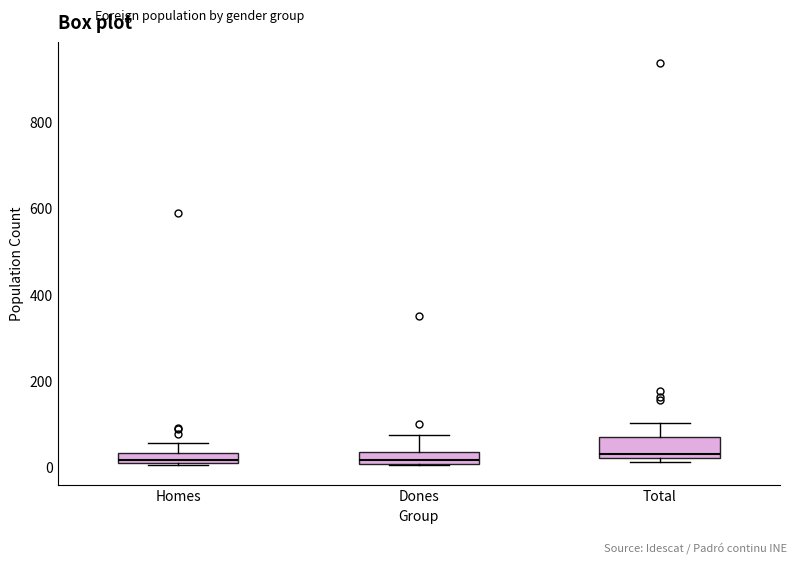

Where is the upper edge of the box for Homes on the y-axis? The values are not printed on the chart, so give them approximately, as read against the axis.

40